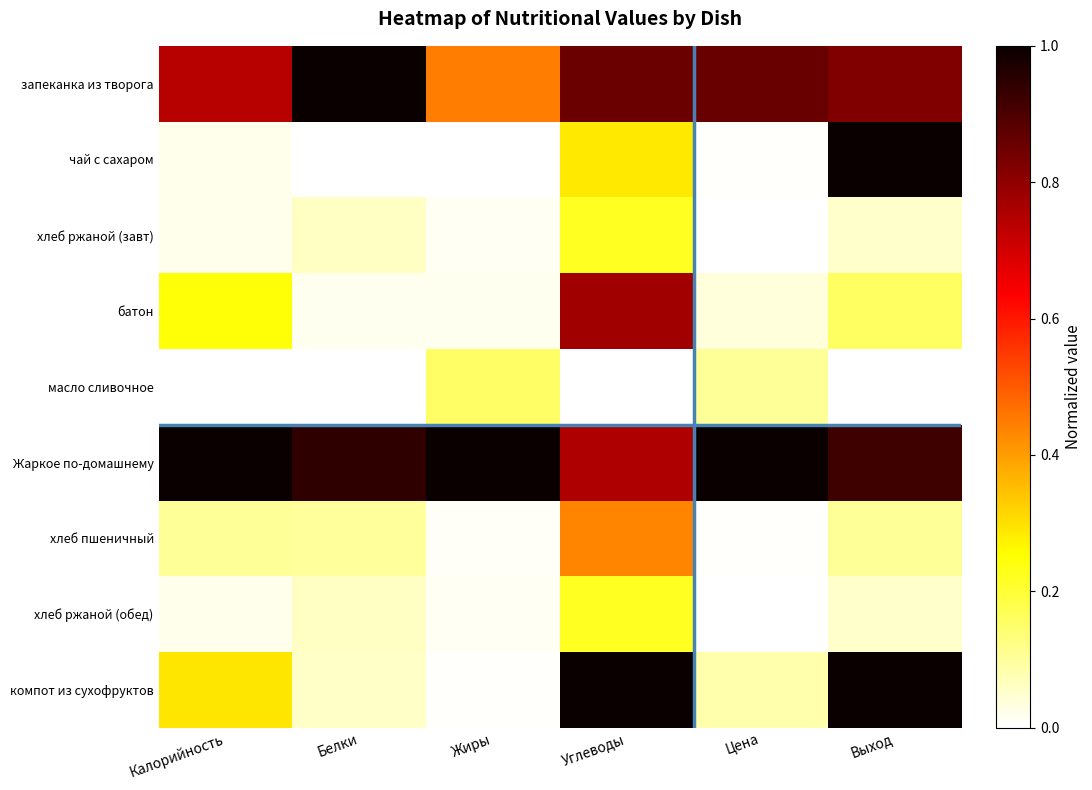

Reading left to right, list all the values displayed in this chart.

запеканка из творога: Калорийность=0.7	Белки=1.0	Жиры=0.4	Углеводы=0.9	Цена=0.9	Выход=0.8
чай с сахаром: Калорийность=0.0	Белки=0.0	Жиры=0.0	Углеводы=0.3	Цена=0.0	Выход=1.0
хлеб ржаной (завт): Калорийность=0.0	Белки=0.1	Жиры=0.0	Углеводы=0.2	Цена=0.0	Выход=0.1
батон: Калорийность=0.2	Белки=0.0	Жиры=0.0	Углеводы=0.8	Цена=0.0	Выход=0.2
масло сливочное: Калорийность=0.0	Белки=0.0	Жиры=0.2	Углеводы=0.0	Цена=0.1	Выход=0.0
Жаркое по-домашнему: Калорийность=1.0	Белки=0.9	Жиры=1.0	Углеводы=0.8	Цена=1.0	Выход=0.9
хлеб пшеничный: Калорийность=0.1	Белки=0.1	Жиры=0.0	Углеводы=0.4	Цена=0.0	Выход=0.1
хлеб ржаной (обед): Калорийность=0.0	Белки=0.1	Жиры=0.0	Углеводы=0.2	Цена=0.0	Выход=0.1
компот из сухофруктов: Калорийность=0.3	Белки=0.1	Жиры=0.0	Углеводы=1.0	Цена=0.1	Выход=1.0